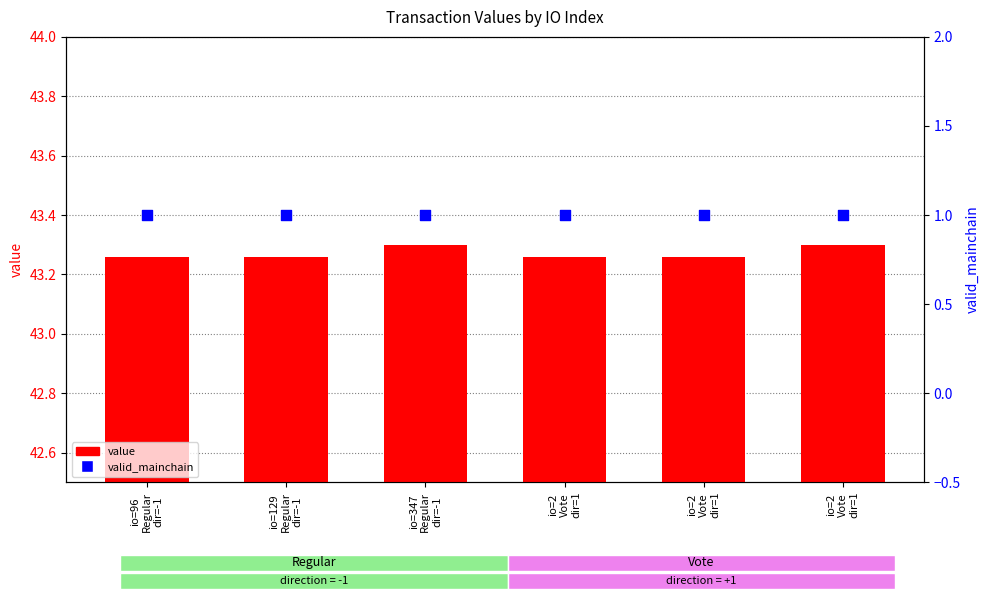

Which series reaches the maximum Y coordinate?

value